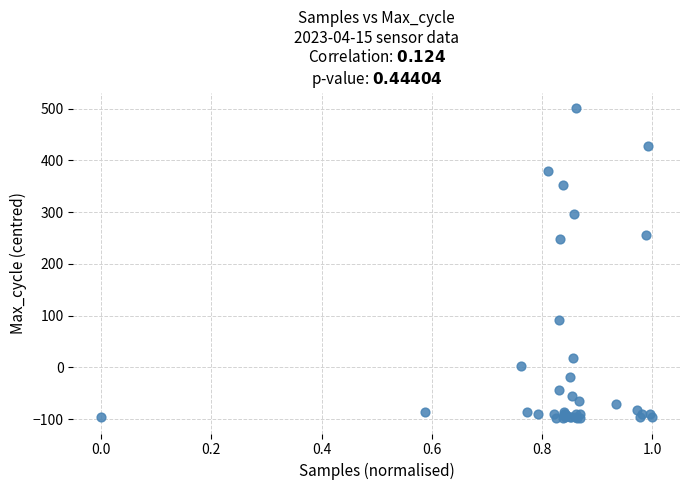

What Y value in the scatter plot is closest to 201?

248.2